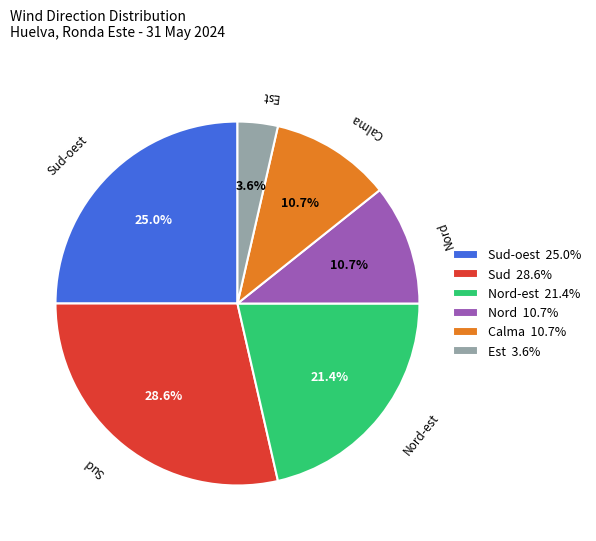

What is the total percentage of Calma and Est?

14.3%